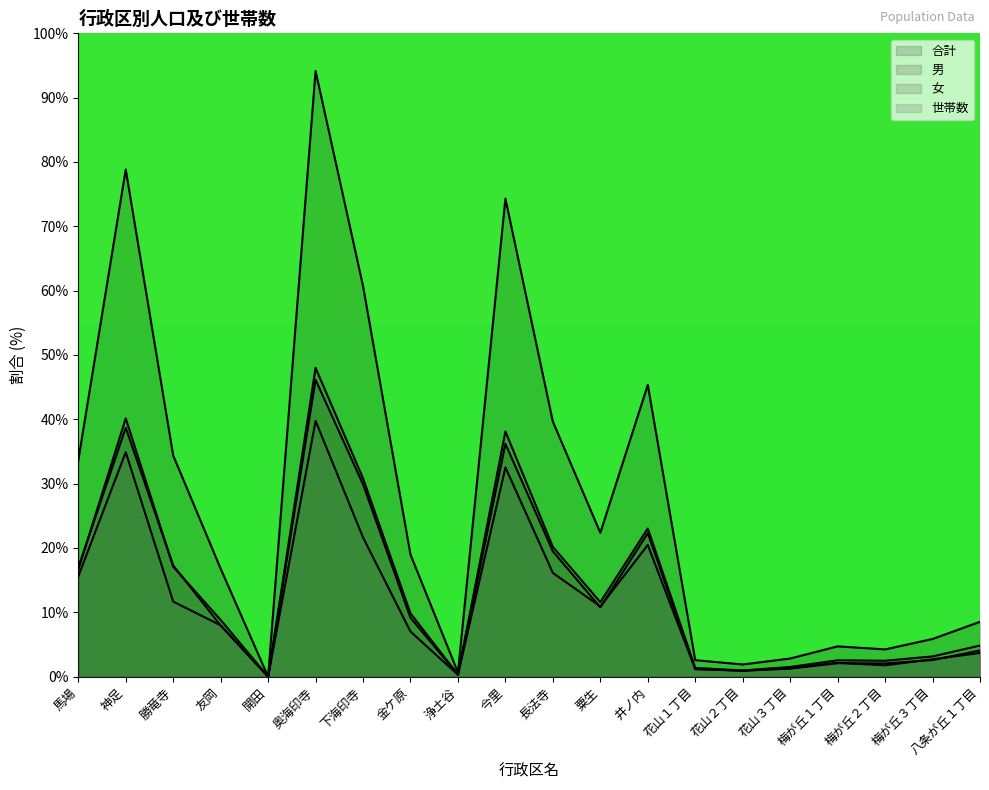

How many lines are shown in the chart?

4